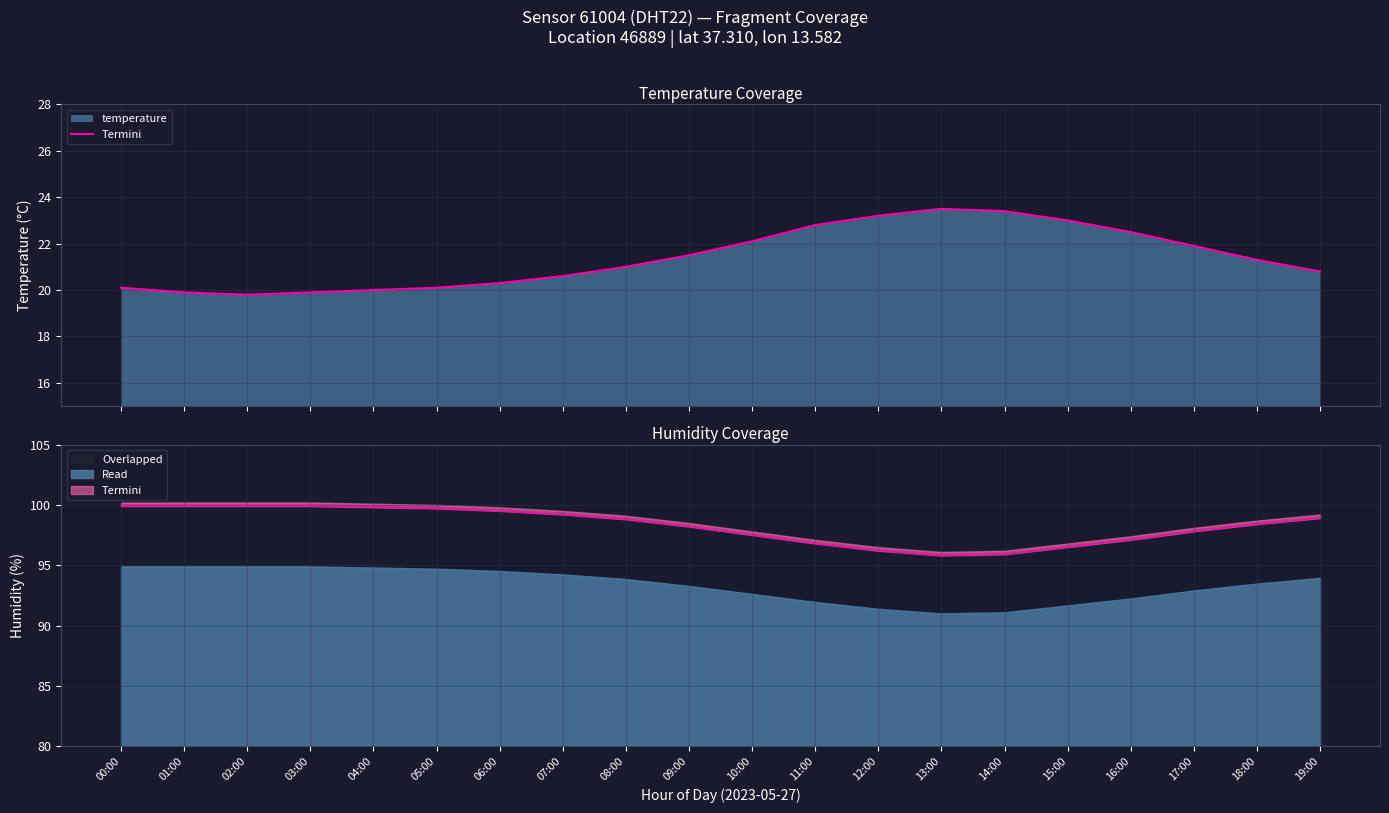

True or false: the data shows 20.3 at 06:00.

True